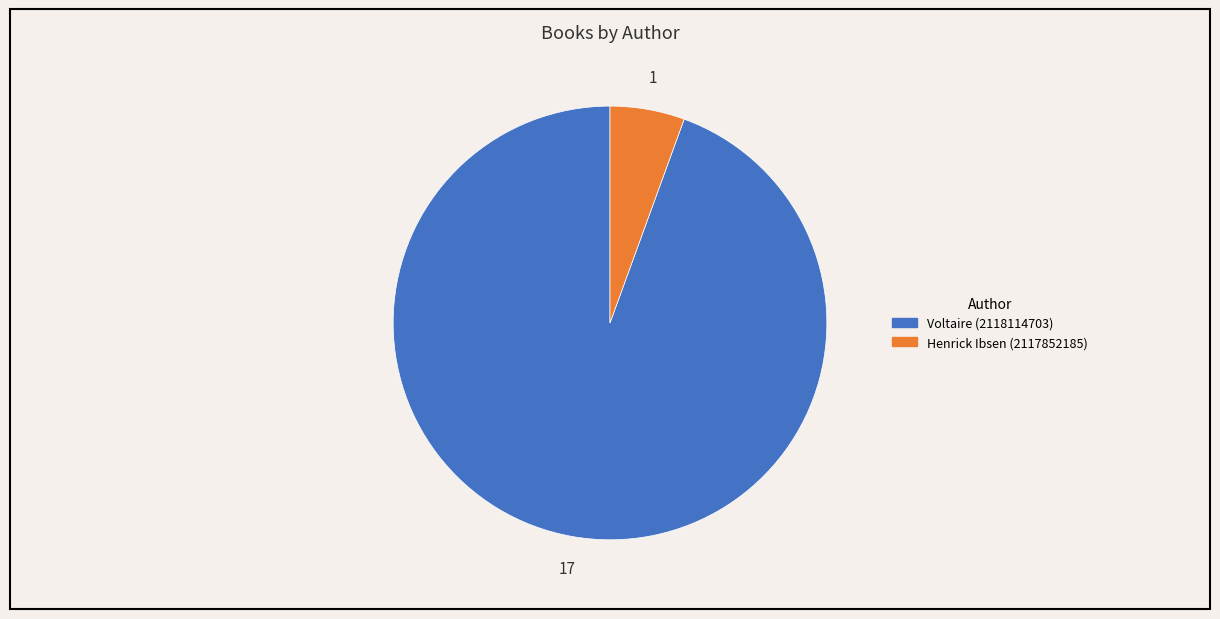

What is the largest slice in the pie chart?

Voltaire (2118114703)